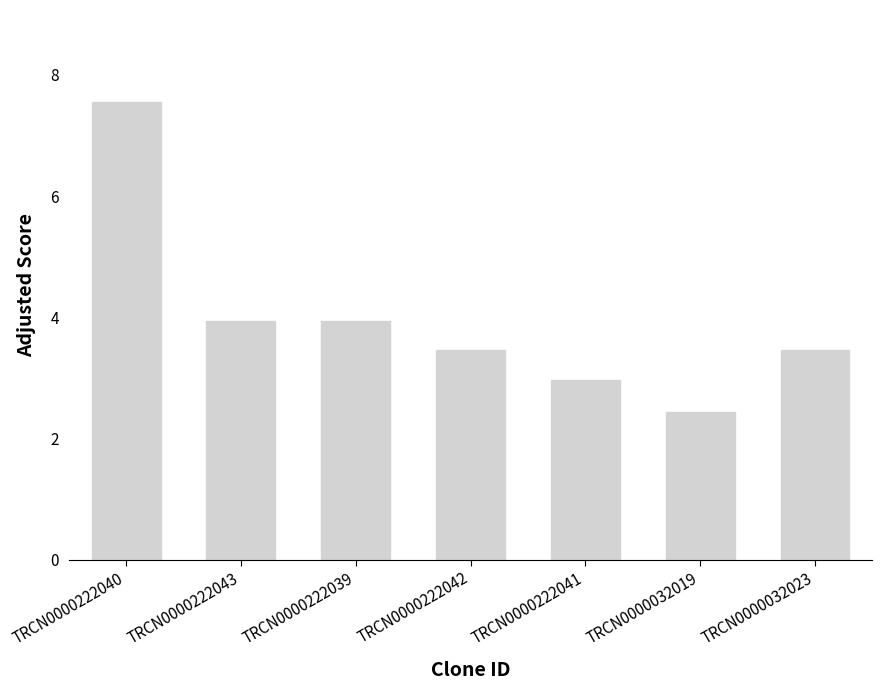

Between TRCN0000032019 and TRCN0000222041, which is larger?

TRCN0000222041